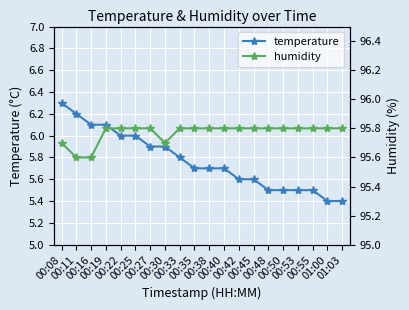

What is the total value across all series at 00:48?

101.3